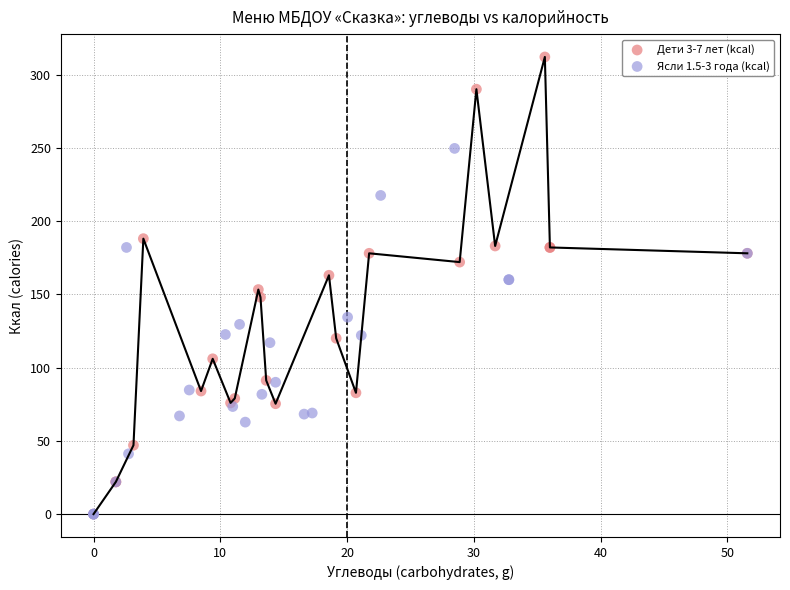

Which series has the widest spread of Y values?

Дети 3-7 лет (kcal)